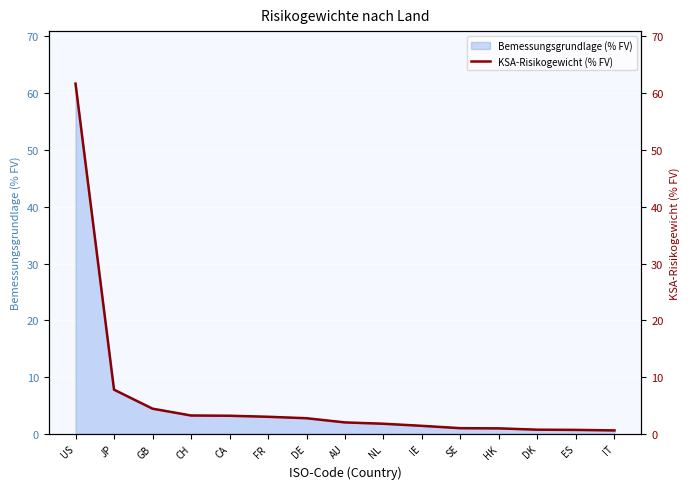

What is the difference between the maximum and minimum values?

61.1